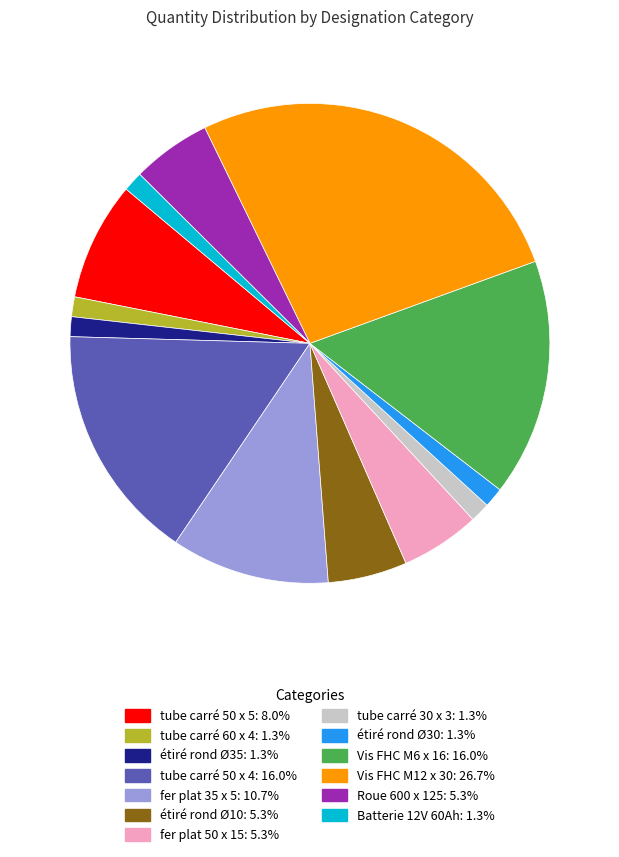

Does any single category account for the majority?

No